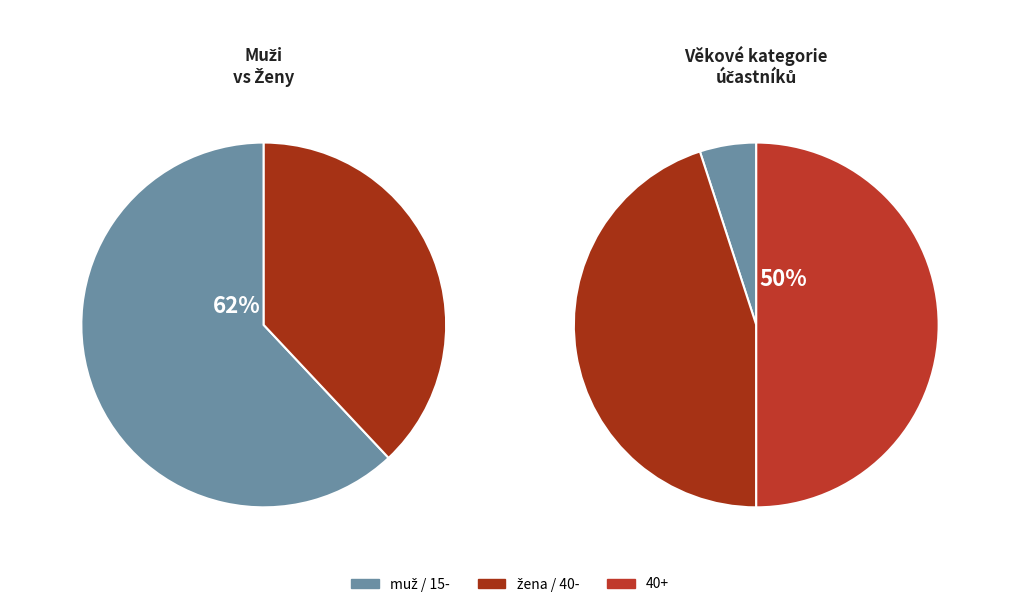

Which has a higher value, žena or muž?

muž